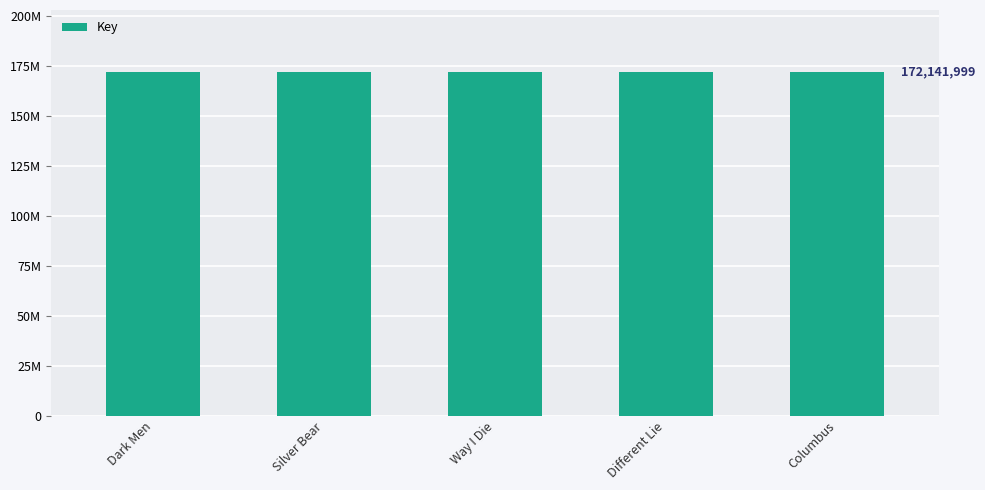

What is the change in value from Silver Bear to Columbus?

-3239